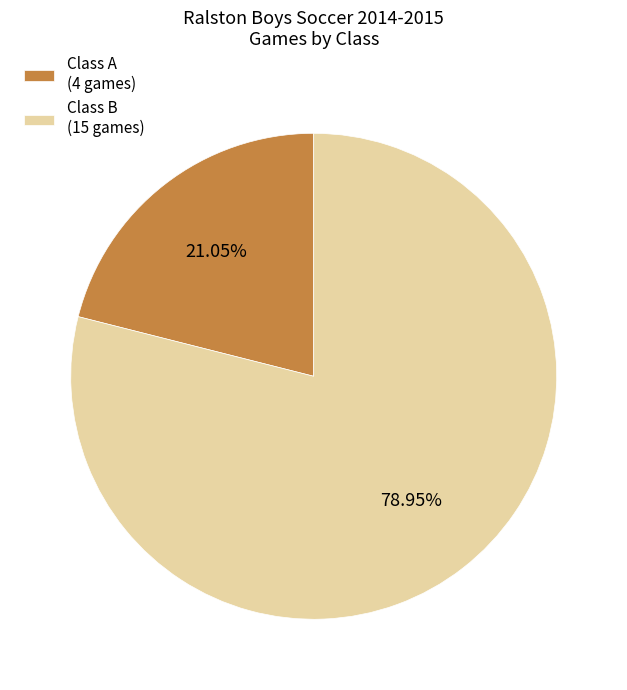

Count the number of slices in the pie.

2